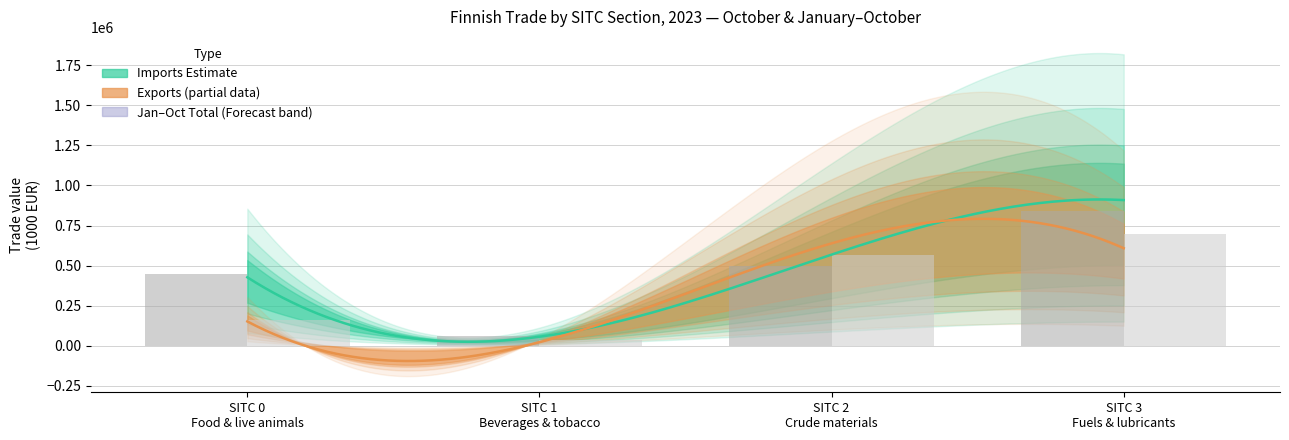

Which has a higher value, SITC 3
Fuels & lubricants or SITC 2
Crude materials?

SITC 3
Fuels & lubricants